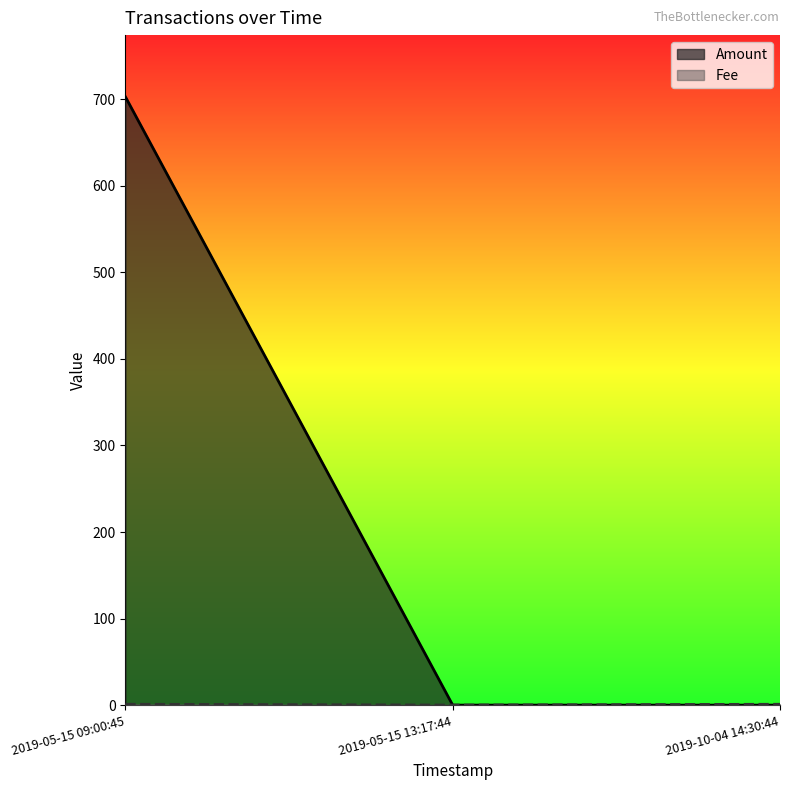

What is the approximate value at 2019-05-15 13:17:44?

0.1